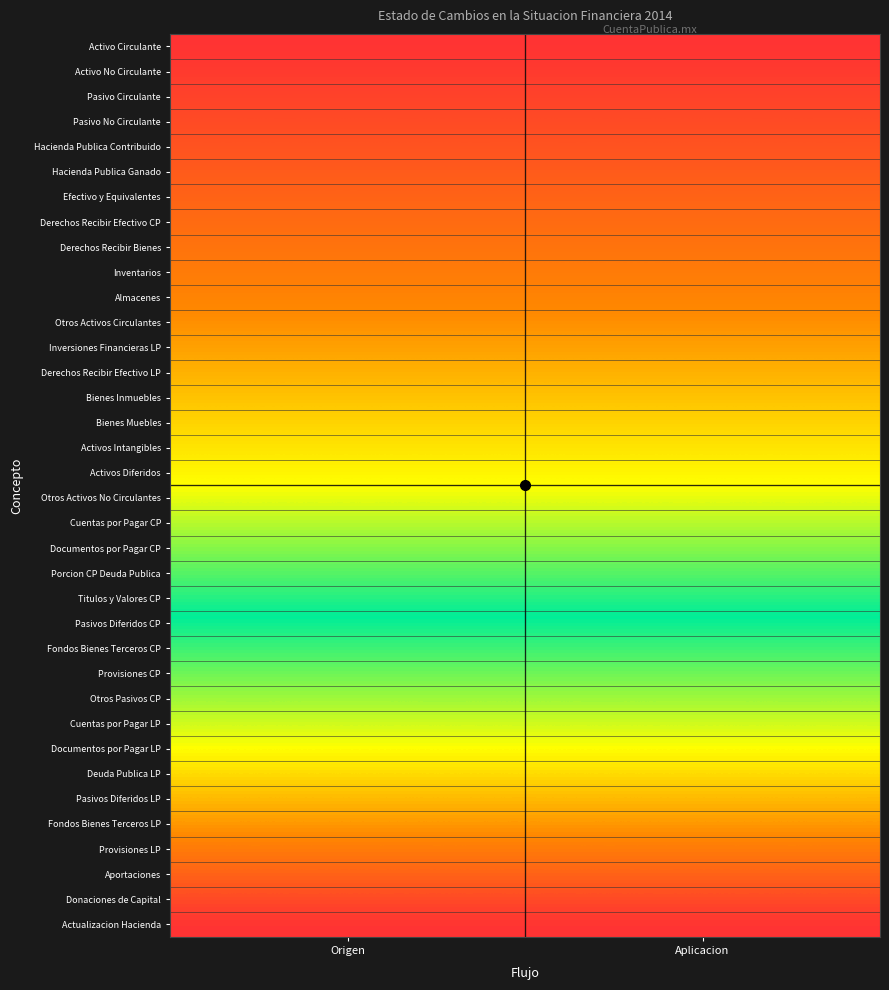

Reading left to right, transcribe all the data shown in this chart.

Activo Circulante: Origen=0.0	Aplicacion=0.0
Activo No Circulante: Origen=2.9	Aplicacion=2.9
Pasivo Circulante: Origen=5.7	Aplicacion=5.7
Pasivo No Circulante: Origen=8.6	Aplicacion=8.6
Hacienda Publica Contribuido: Origen=11.4	Aplicacion=11.4
Hacienda Publica Ganado: Origen=14.3	Aplicacion=14.3
Efectivo y Equivalentes: Origen=17.1	Aplicacion=17.1
Derechos Recibir Efectivo CP: Origen=20.0	Aplicacion=20.0
Derechos Recibir Bienes: Origen=22.9	Aplicacion=22.9
Inventarios: Origen=25.7	Aplicacion=25.7
Almacenes: Origen=28.6	Aplicacion=28.6
Otros Activos Circulantes: Origen=31.4	Aplicacion=31.4
Inversiones Financieras LP: Origen=34.3	Aplicacion=34.3
Derechos Recibir Efectivo LP: Origen=37.1	Aplicacion=37.1
Bienes Inmuebles: Origen=40.0	Aplicacion=40.0
Bienes Muebles: Origen=42.9	Aplicacion=42.9
Activos Intangibles: Origen=45.7	Aplicacion=45.7
Activos Diferidos: Origen=48.6	Aplicacion=48.6
Otros Activos No Circulantes: Origen=51.4	Aplicacion=51.4
Cuentas por Pagar CP: Origen=54.3	Aplicacion=54.3
Documentos por Pagar CP: Origen=57.1	Aplicacion=57.1
Porcion CP Deuda Publica: Origen=60.0	Aplicacion=60.0
Titulos y Valores CP: Origen=62.9	Aplicacion=62.9
Pasivos Diferidos CP: Origen=65.7	Aplicacion=65.7
Fondos Bienes Terceros CP: Origen=68.6	Aplicacion=68.6
Provisiones CP: Origen=71.4	Aplicacion=71.4
Otros Pasivos CP: Origen=74.3	Aplicacion=74.3
Cuentas por Pagar LP: Origen=77.1	Aplicacion=77.1
Documentos por Pagar LP: Origen=80.0	Aplicacion=80.0
Deuda Publica LP: Origen=82.9	Aplicacion=82.9
Pasivos Diferidos LP: Origen=85.7	Aplicacion=85.7
Fondos Bienes Terceros LP: Origen=88.6	Aplicacion=88.6
Provisiones LP: Origen=91.4	Aplicacion=91.4
Aportaciones: Origen=94.3	Aplicacion=94.3
Donaciones de Capital: Origen=97.1	Aplicacion=97.1
Actualizacion Hacienda: Origen=100.0	Aplicacion=100.0